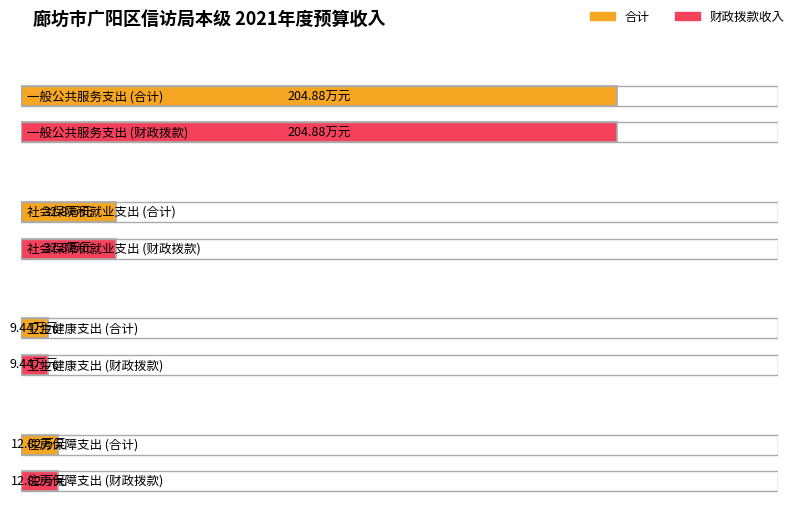

True or false: 合计 has a value of 8.4 at 社会保障和就业支出.

False